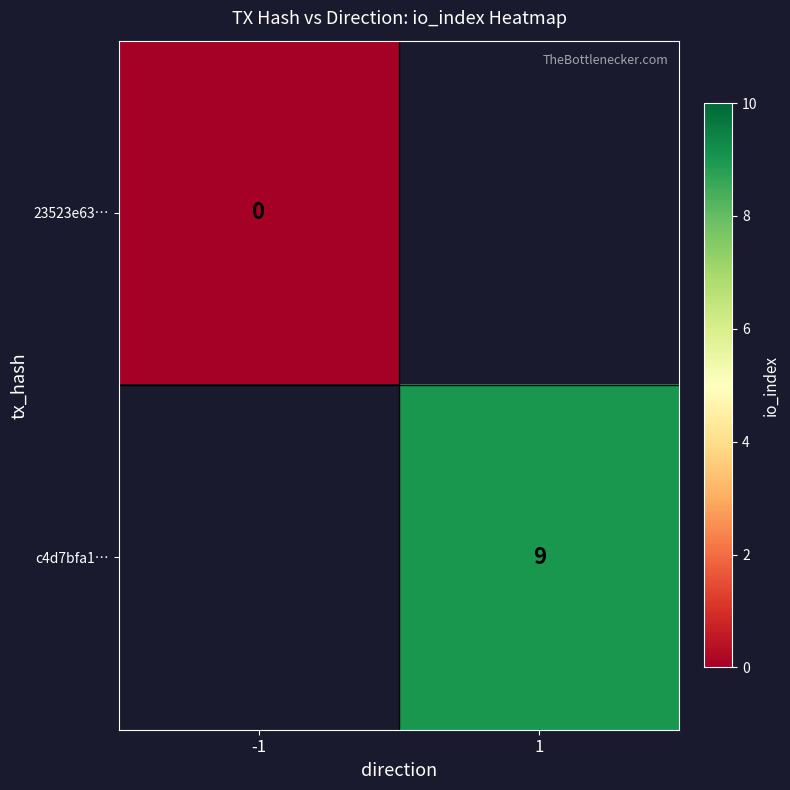

The value of c4d7bfa1… at 1 is 9. True or false?

True